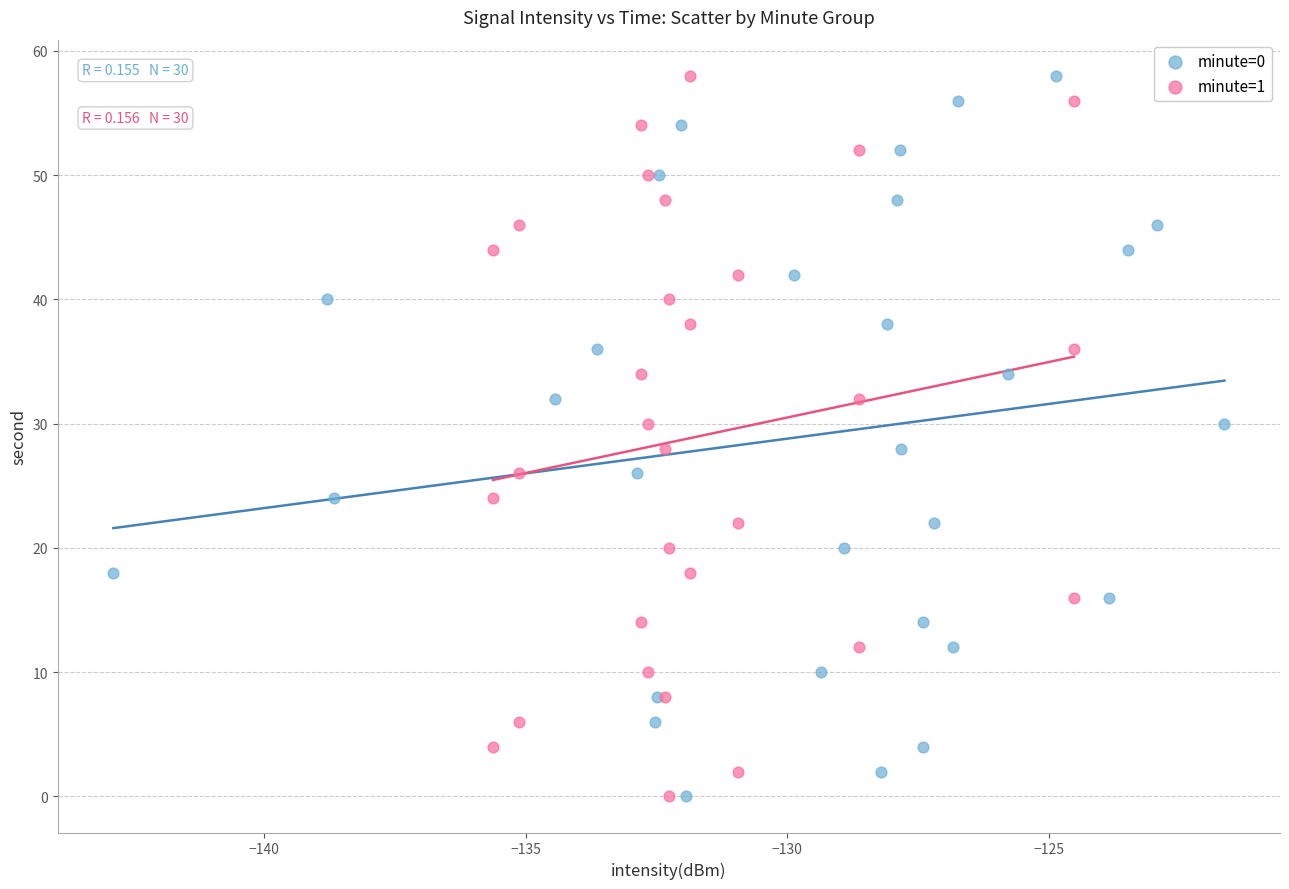

What are all the series names shown in the legend?

minute=0, minute=1